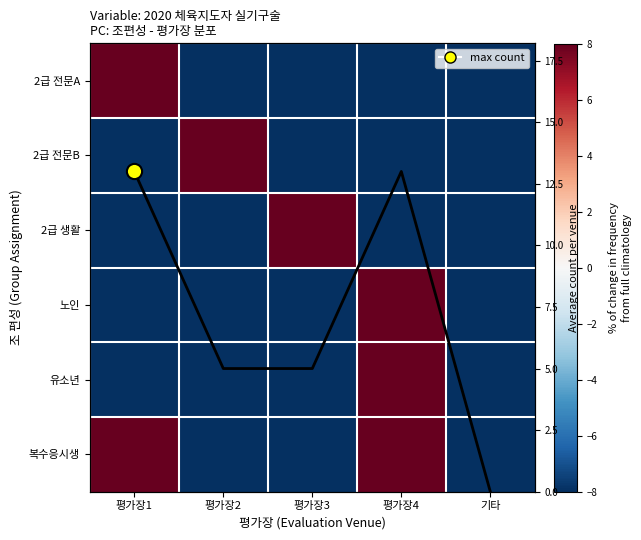

What is the sum of the 2급 전문A values at 평가장1 and 평가장3?

300.0